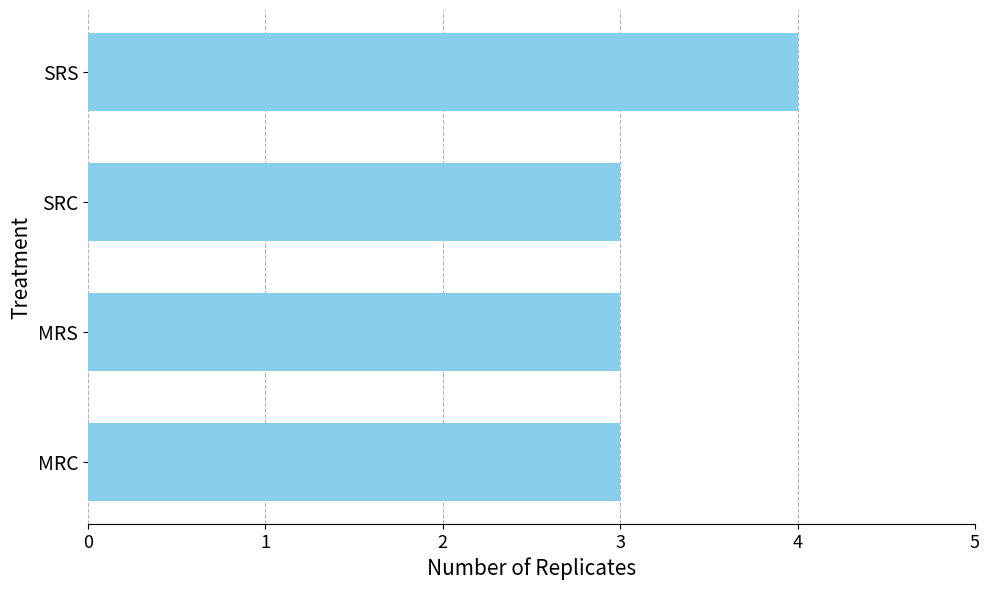

What value does the data have at SRS?

4